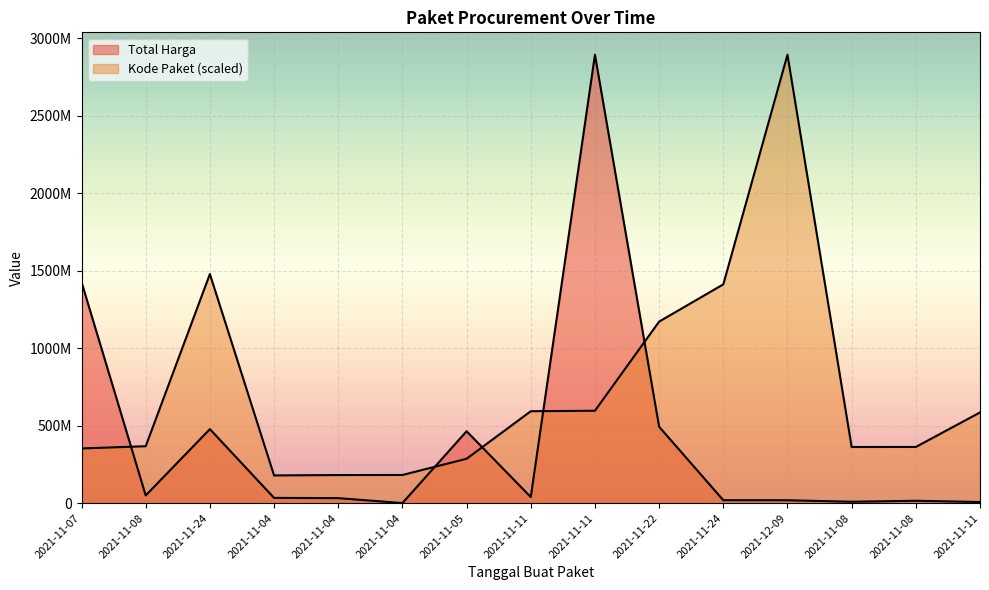

At which category is the sum across all series the highest?

2021-11-11